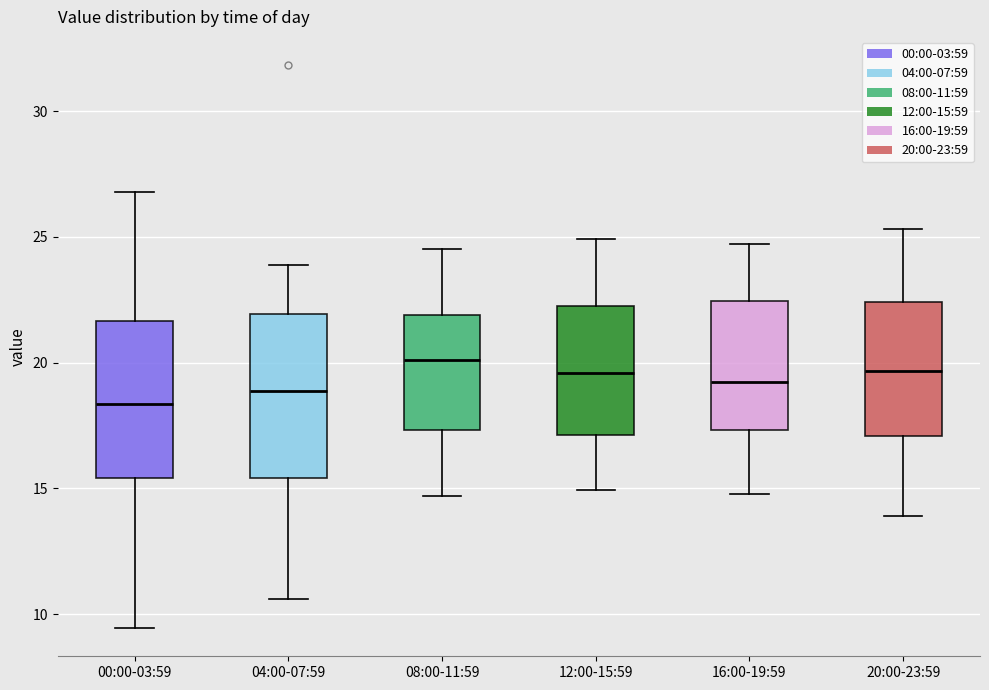

Reading left to right, read every box against the y-axis: the position of its median line, the range the box covers, and the ends of its whiskers. The values are not printed on the chart, so give them approximately, as read against the axis.

00:00-03:59: median 18.5, box 15.5 to 21.5, whiskers 9.5 to 27.0
04:00-07:59: median 19.0, box 15.5 to 22.0, whiskers 10.5 to 24.0
08:00-11:59: median 20.0, box 17.5 to 22.0, whiskers 14.5 to 24.5
12:00-15:59: median 19.5, box 17.0 to 22.5, whiskers 15.0 to 25.0
16:00-19:59: median 19.0, box 17.5 to 22.5, whiskers 15.0 to 24.5
20:00-23:59: median 19.5, box 17.0 to 22.5, whiskers 14.0 to 25.5